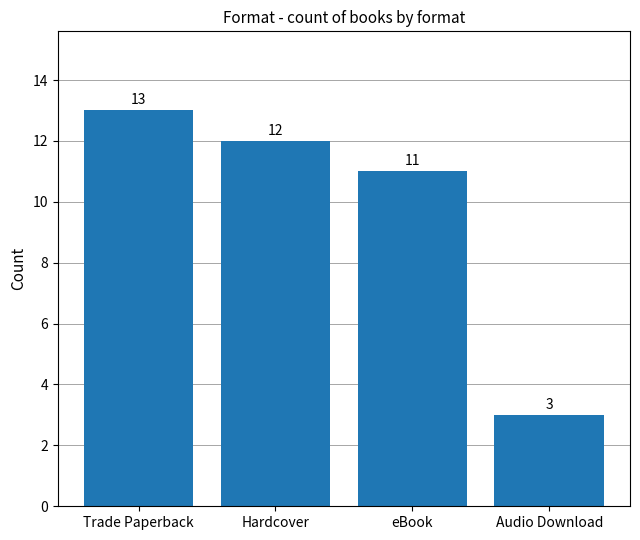

How many series are shown in this chart?

1